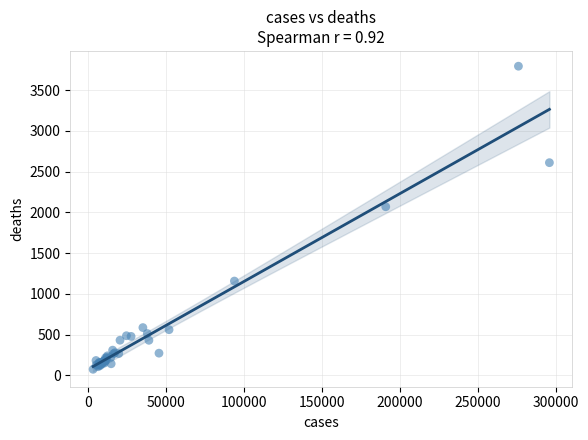

What Y value in the scatter plot is closest to 1934?

2069